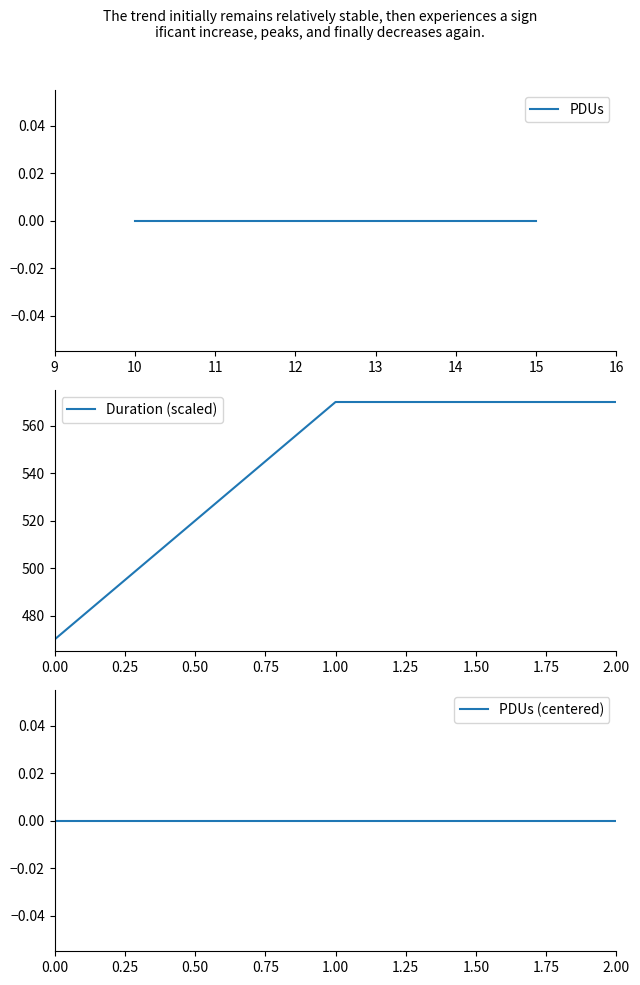

What is the minimum value for Duration (scaled)?

470